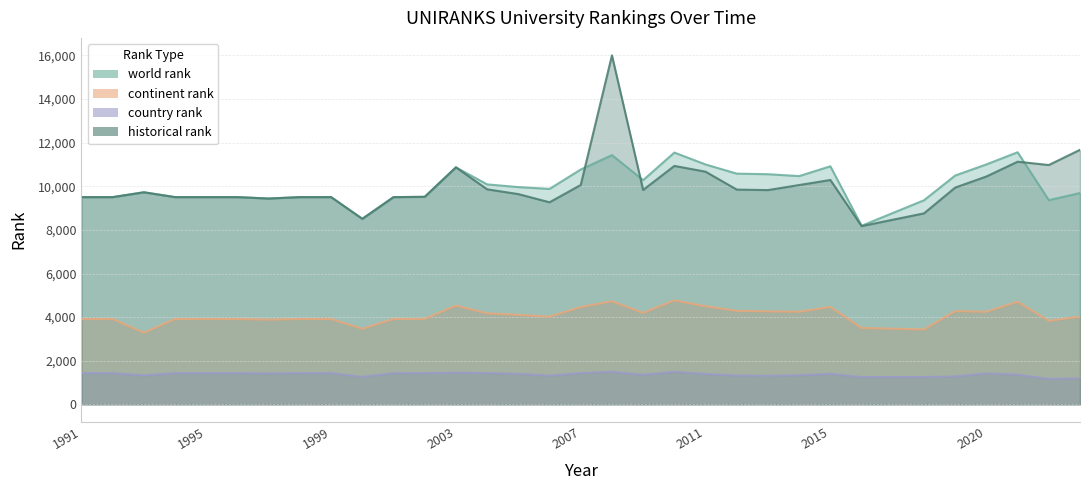

Where is country rank nearest to the value 1328?

1993